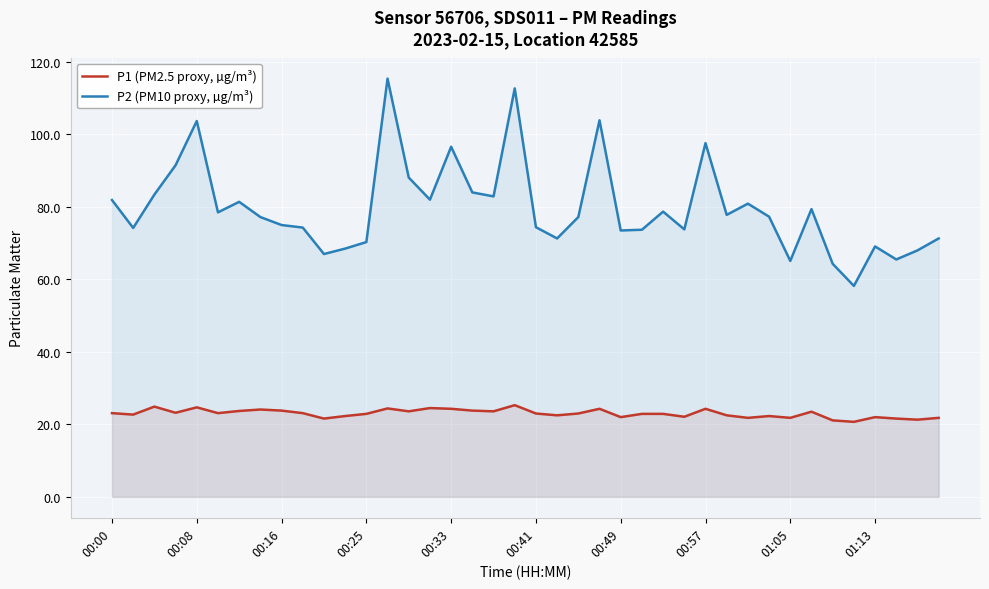

True or false: P1 (PM2.5 proxy, µg/m³) and P2 (PM10 proxy, µg/m³) cross at least once.

False